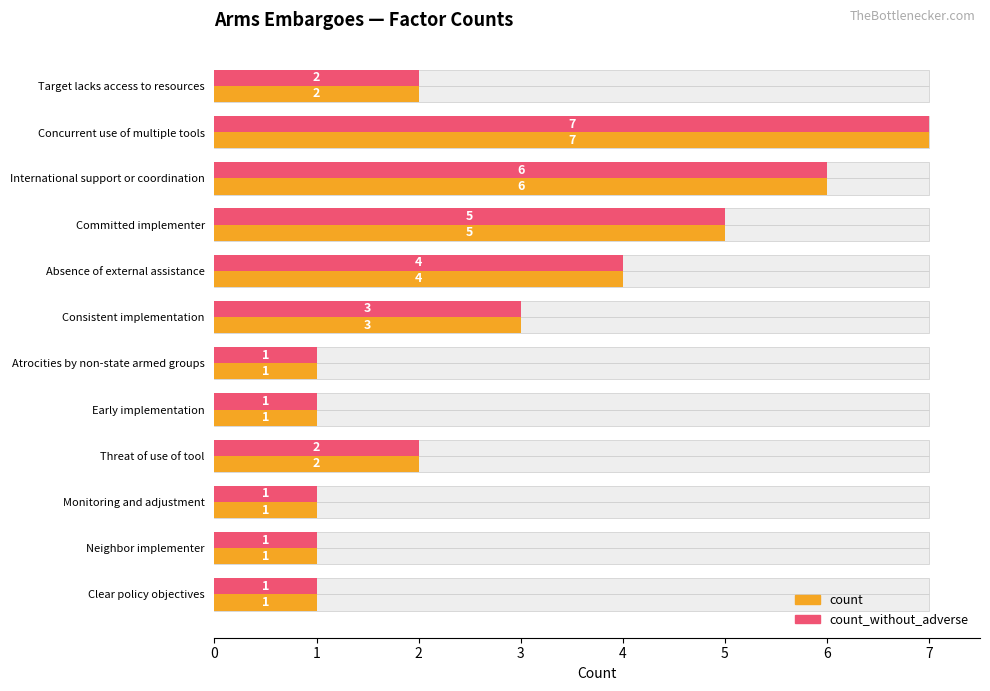

Is it true that count equals 1 at 7?

True